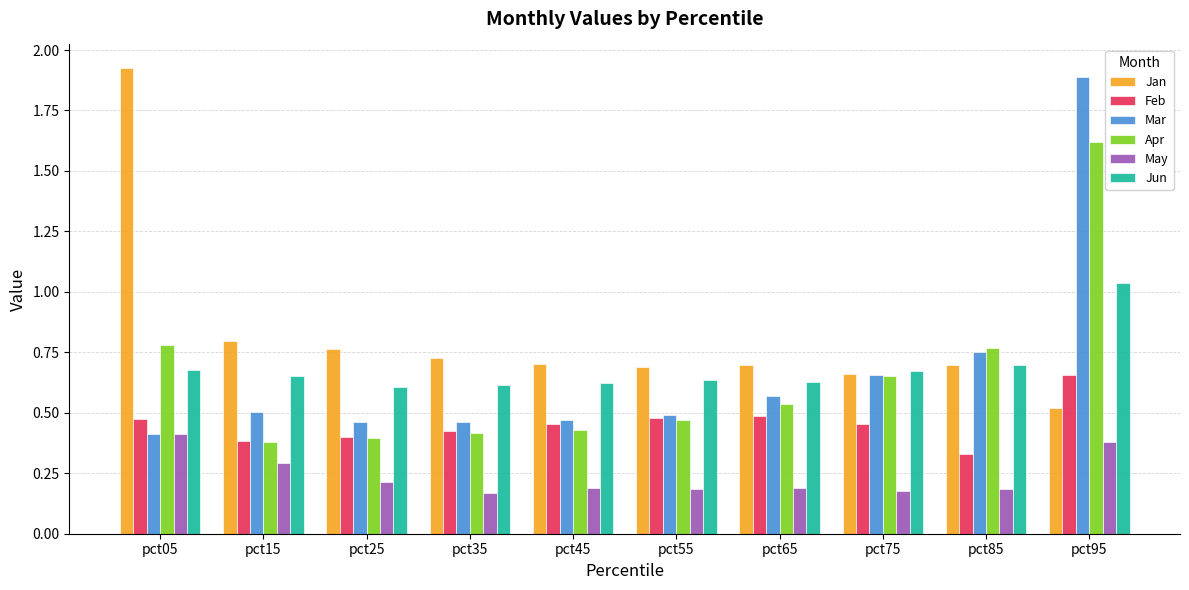

At which label does Apr reach its peak?

pct95